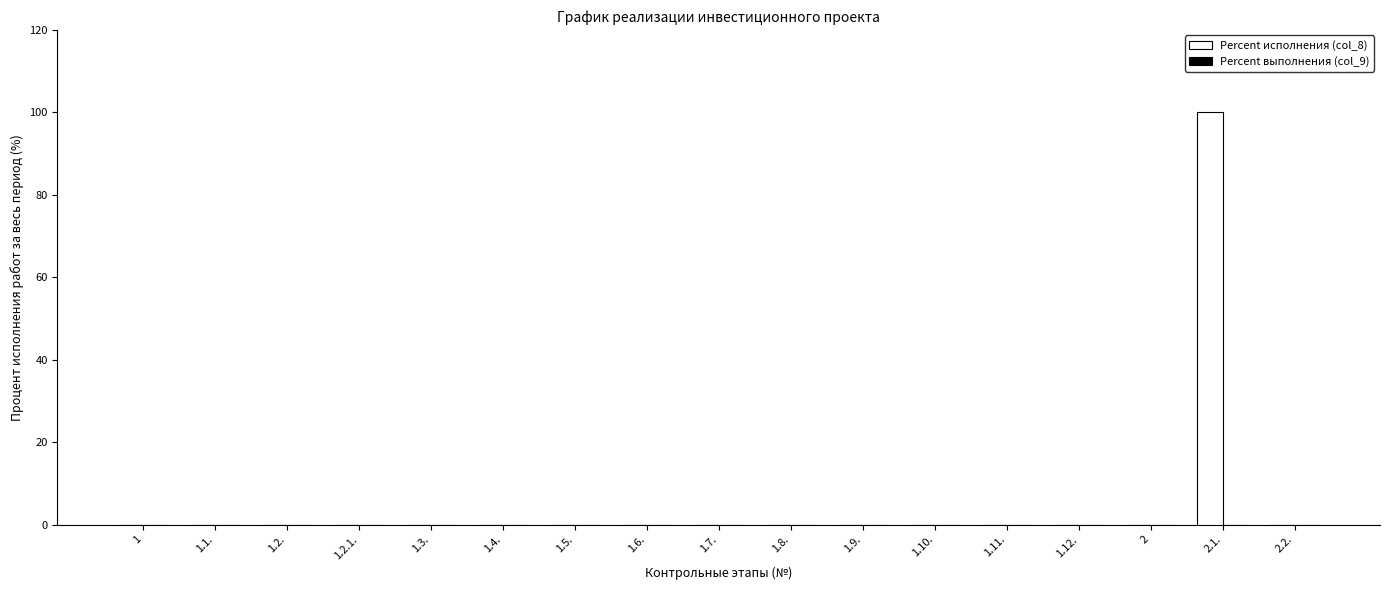

Reading right to left, extract all data points from this chart.

2.2.=0	2.1.=100	2=0	1.12.=0	1.11.=0	1.10.=0	1.9.=0	1.8.=0	1.7.=0	1.6.=0	1.5.=0	1.4.=0	1.3.=0	1.2.1.=0	1.2.=0	1.1.=0	1=0